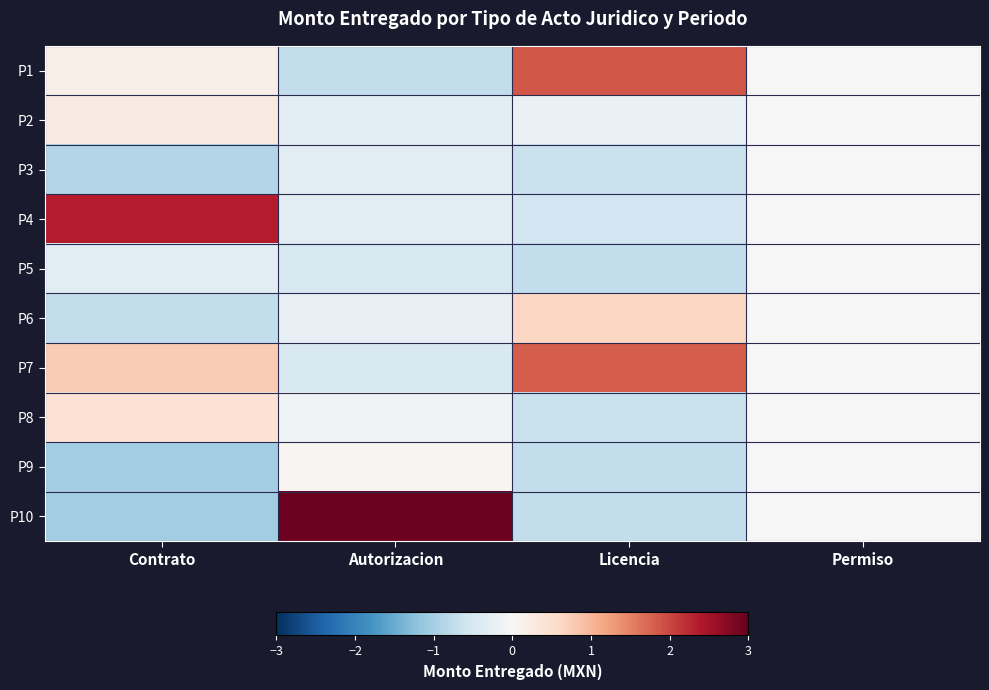

Reading left to right, what are all the values shown in this chart?

P1: Contrato=0.2	Autorizacion=-0.7	Licencia=1.9	Permiso=0.0
P2: Contrato=0.3	Autorizacion=-0.3	Licencia=-0.2	Permiso=0.0
P3: Contrato=-0.9	Autorizacion=-0.3	Licencia=-0.7	Permiso=0.0
P4: Contrato=2.4	Autorizacion=-0.3	Licencia=-0.6	Permiso=0.0
P5: Contrato=-0.3	Autorizacion=-0.5	Licencia=-0.7	Permiso=0.0
P6: Contrato=-0.7	Autorizacion=-0.2	Licencia=0.6	Permiso=0.0
P7: Contrato=0.8	Autorizacion=-0.5	Licencia=1.8	Permiso=0.0
P8: Contrato=0.4	Autorizacion=-0.1	Licencia=-0.7	Permiso=0.0
P9: Contrato=-1.0	Autorizacion=0.1	Licencia=-0.7	Permiso=0.0
P10: Contrato=-1.0	Autorizacion=2.9	Licencia=-0.7	Permiso=0.0